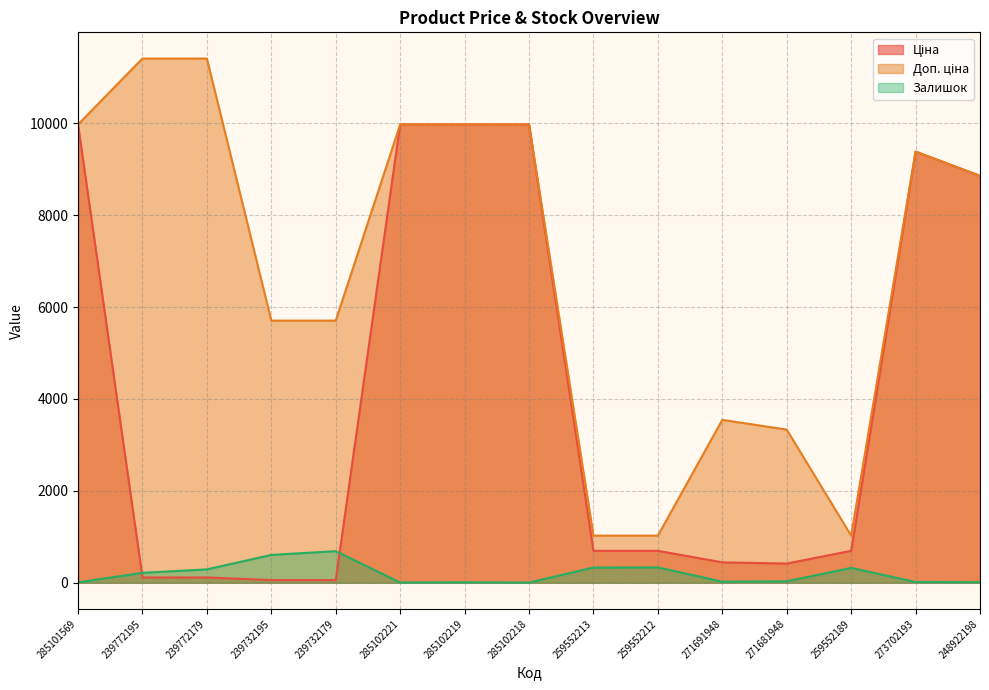

How many lines are shown in the chart?

3